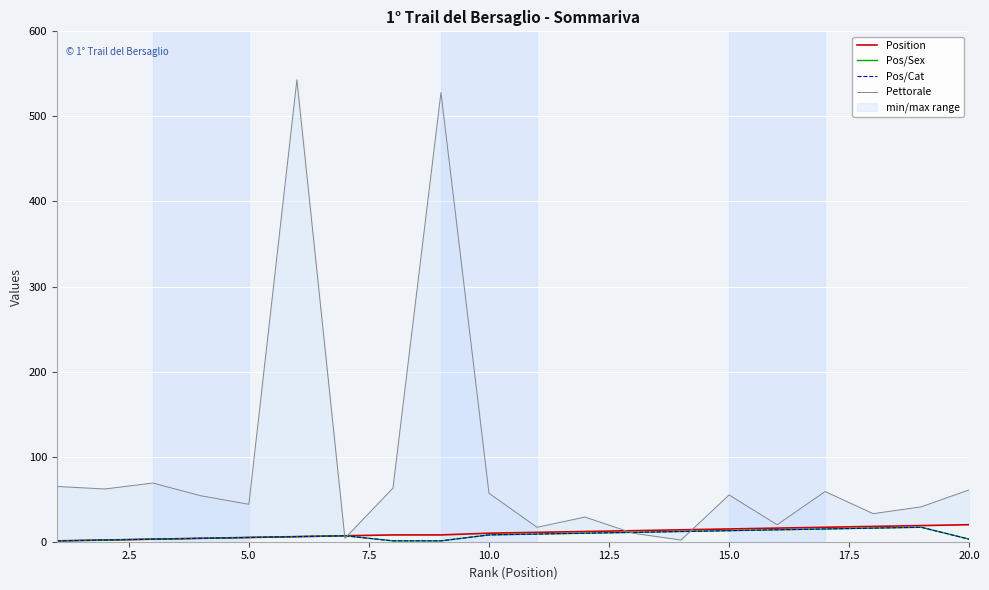

Which series has the widest spread of values?

Pettorale